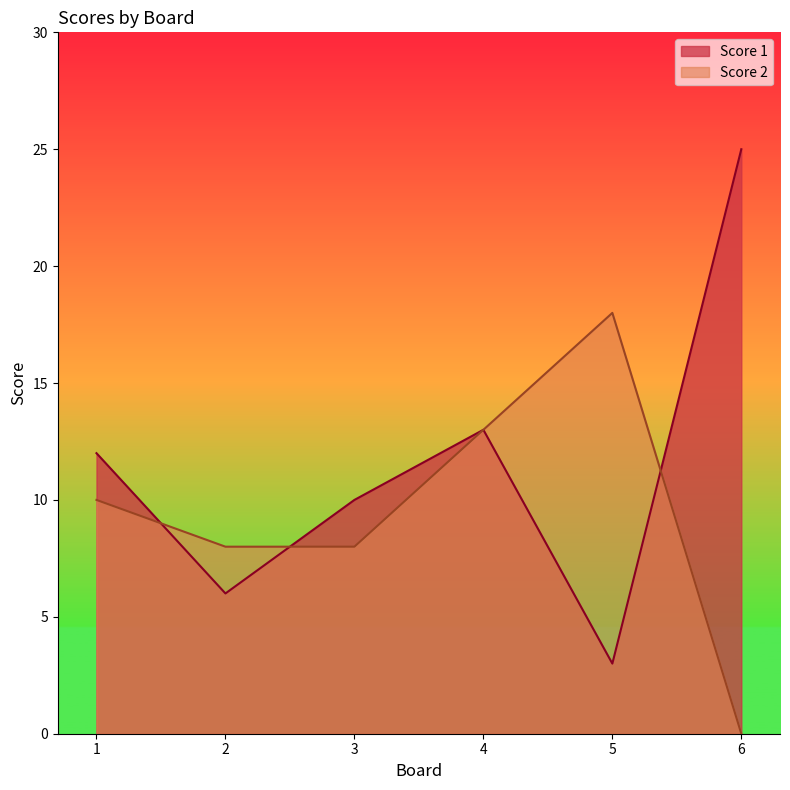

Which series changed the most between 3 and 4?

Score 2